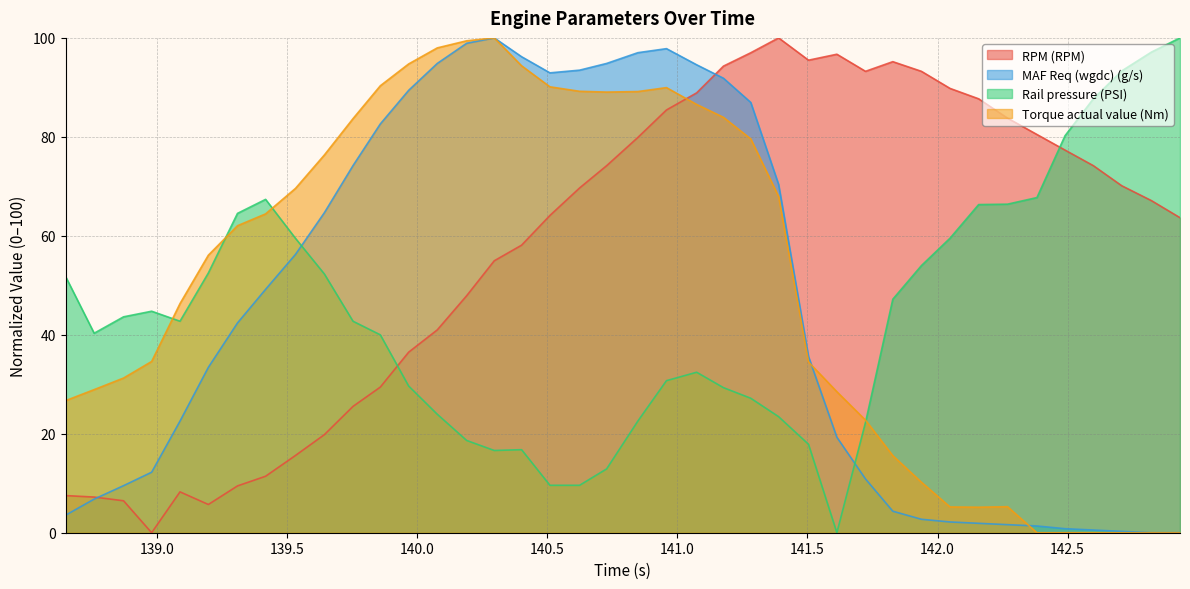

How many series are shown in this chart?

4